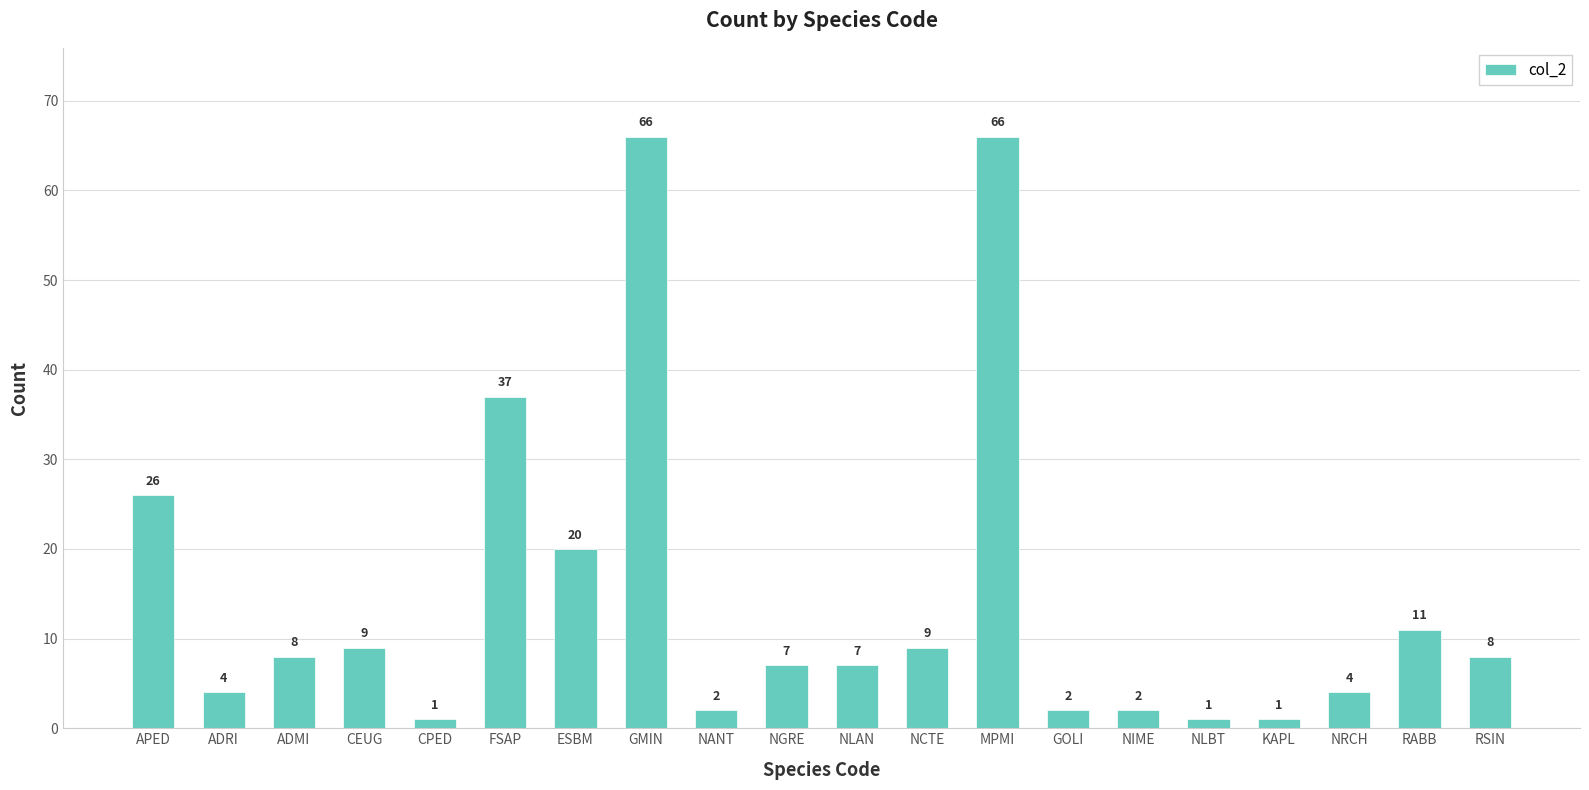

What is the difference between the maximum and minimum values?

65